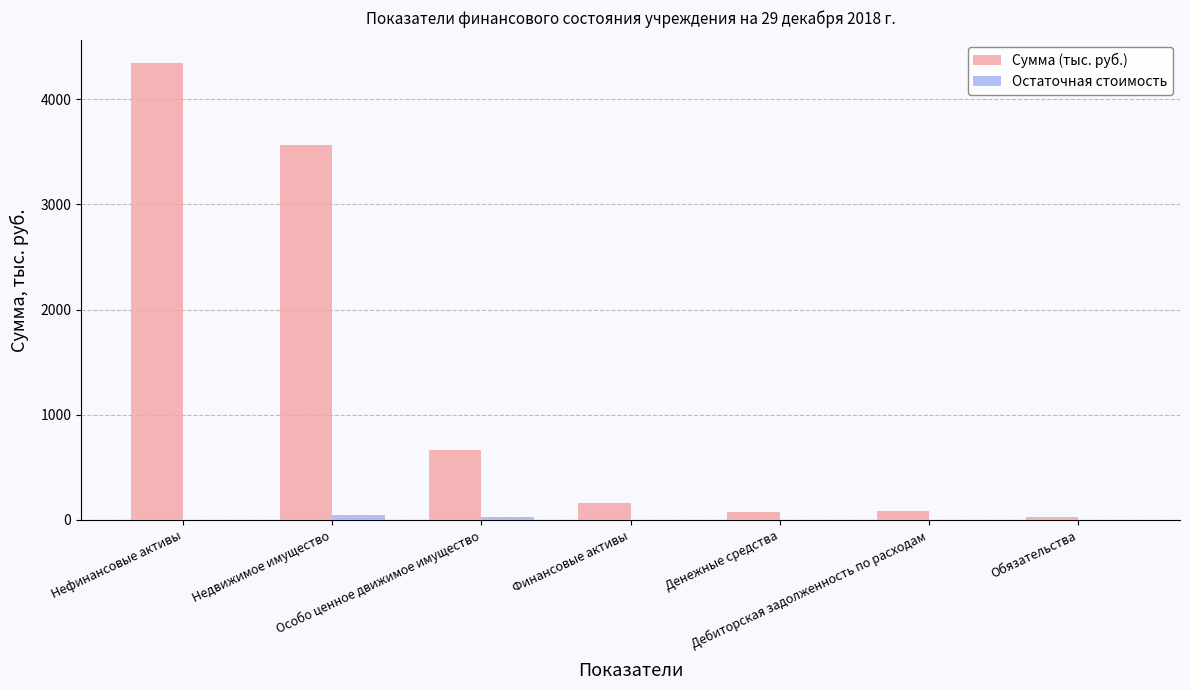

What is the total value across all series at Обязательства?

32.2